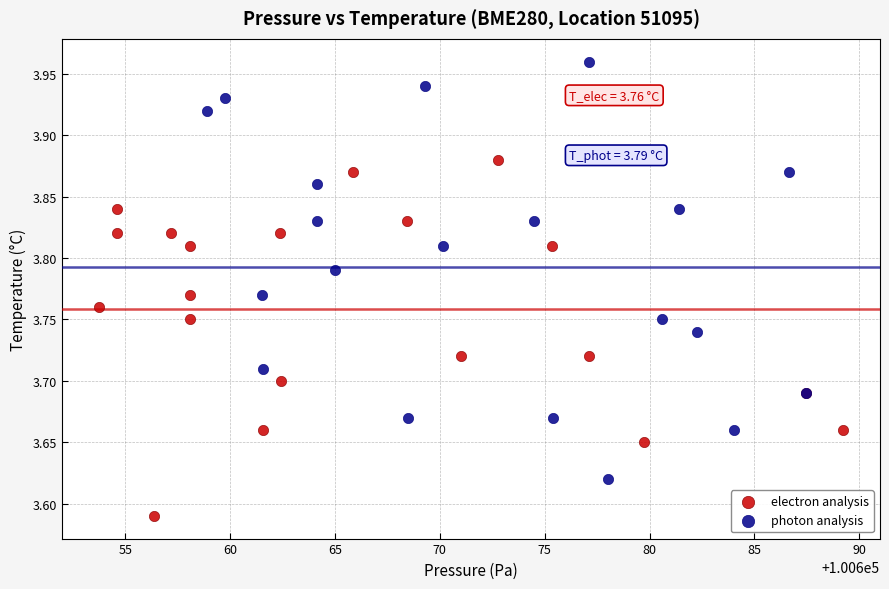

Which series contains the highest Y value?

photon analysis